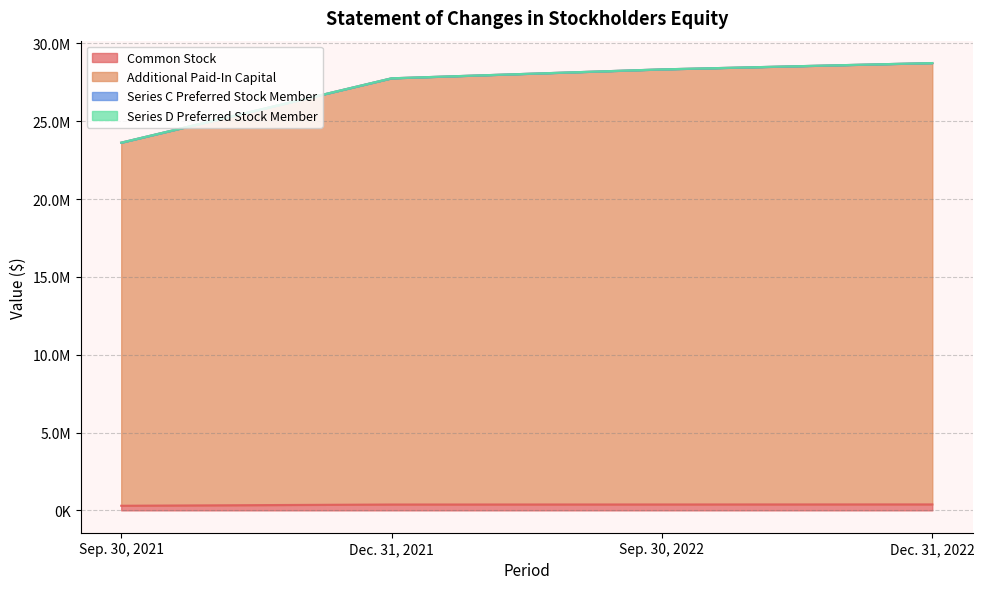

How many values in the Additional Paid-In Capital series are below 28336149?

2